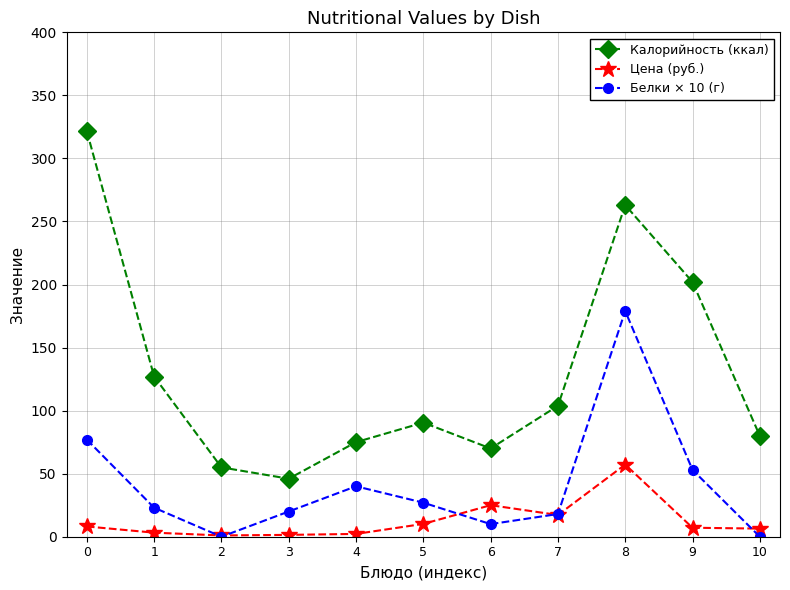

What are all the series names shown in the legend?

Калорийность (ккал), Цена (руб.), Белки × 10 (г)